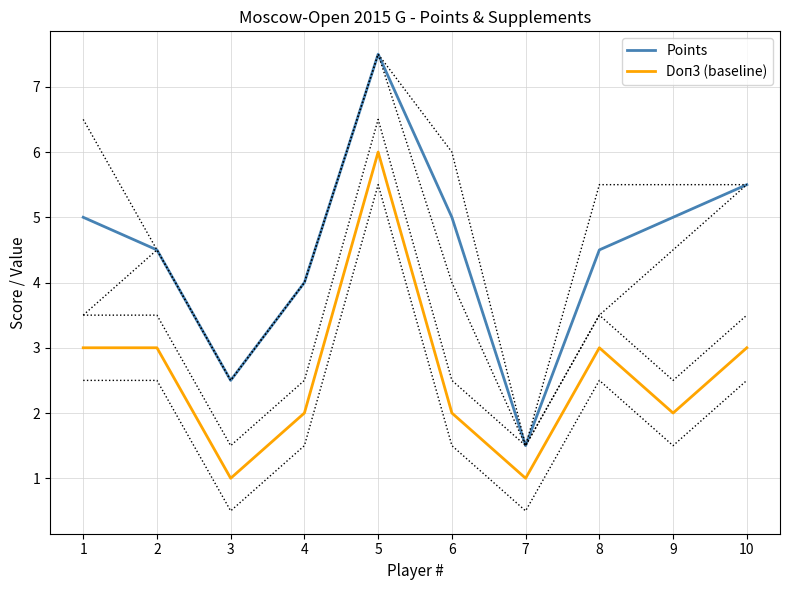

Where is the first local minimum for Points?

3